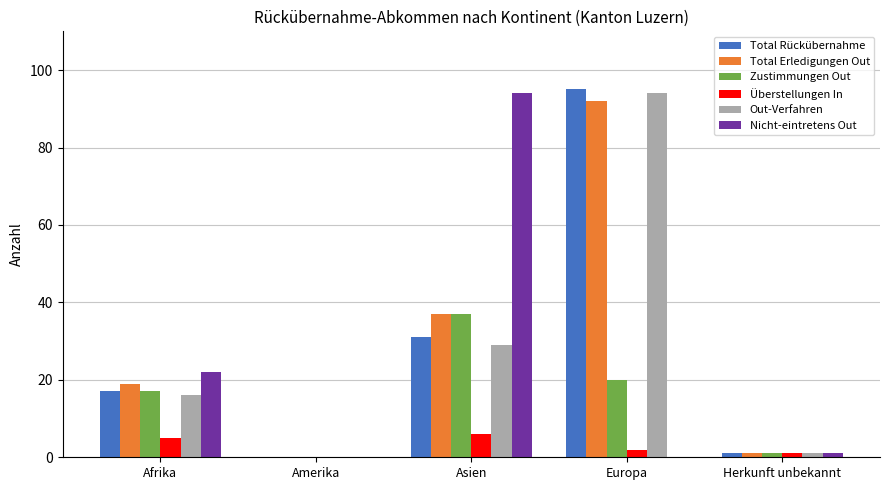

Reading left to right, extract all data points from this chart.

Total Rückübernahme: Afrika=17	Amerika=0	Asien=31	Europa=95	Herkunft unbekannt=1
Total Erledigungen Out: Afrika=19	Amerika=0	Asien=37	Europa=92	Herkunft unbekannt=1
Zustimmungen Out: Afrika=17	Amerika=0	Asien=37	Europa=20	Herkunft unbekannt=1
Überstellungen In: Afrika=5	Amerika=0	Asien=6	Europa=2	Herkunft unbekannt=1
Out-Verfahren: Afrika=16	Amerika=0	Asien=29	Europa=94	Herkunft unbekannt=1
Nicht-eintretens Out: Afrika=22	Amerika=0	Asien=94	Europa=0	Herkunft unbekannt=1